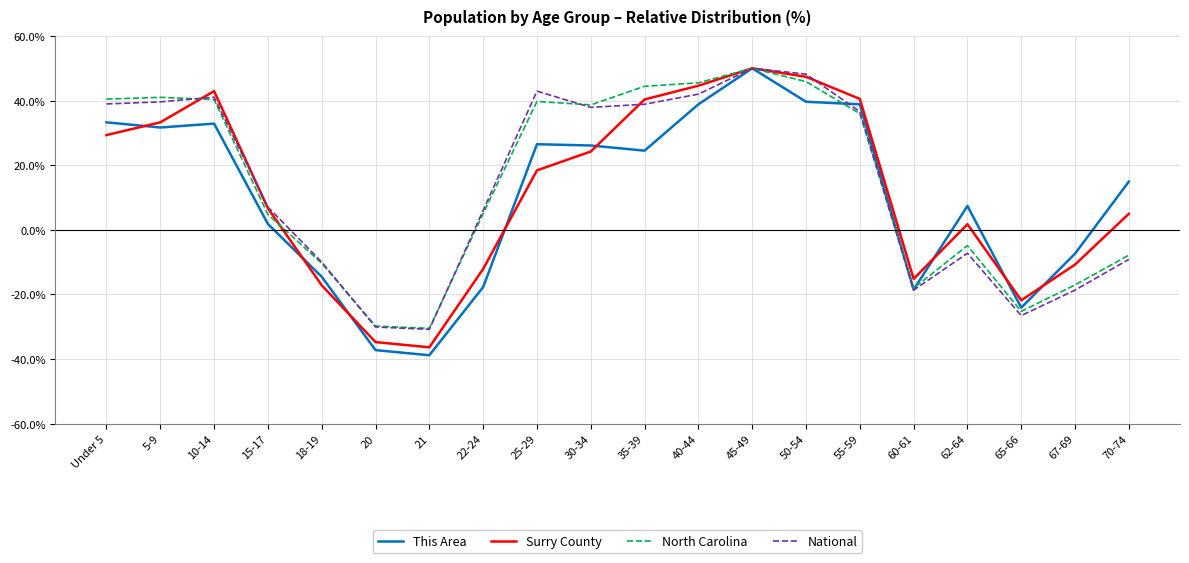

What is the total value across all series at 30-34?

126.9